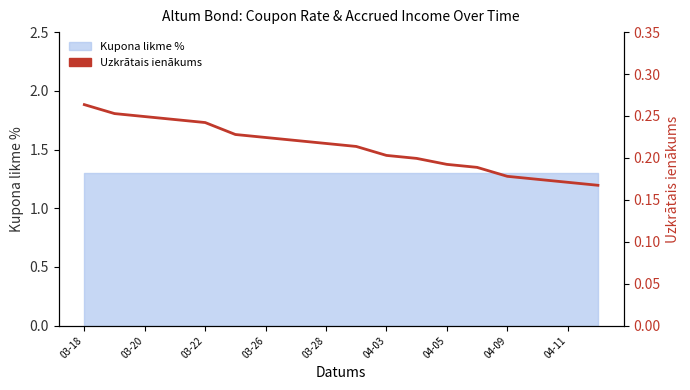

What is the sum of the values at 10 and 15?

0.4